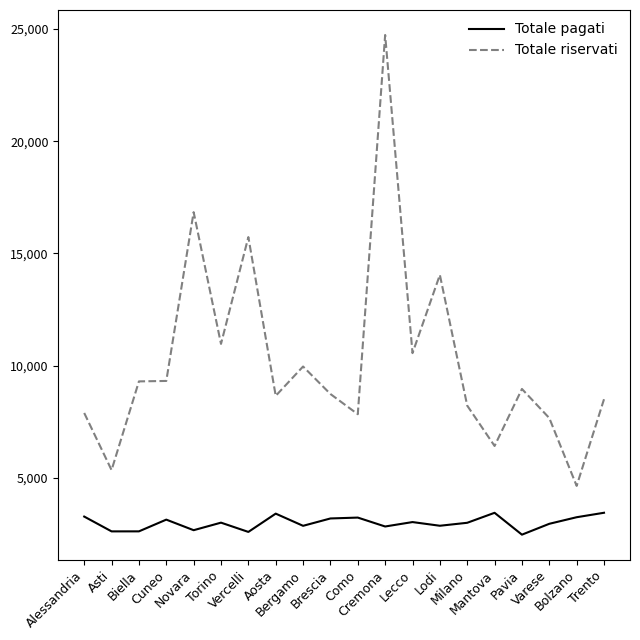

Which series has the widest spread of values?

Totale riservati